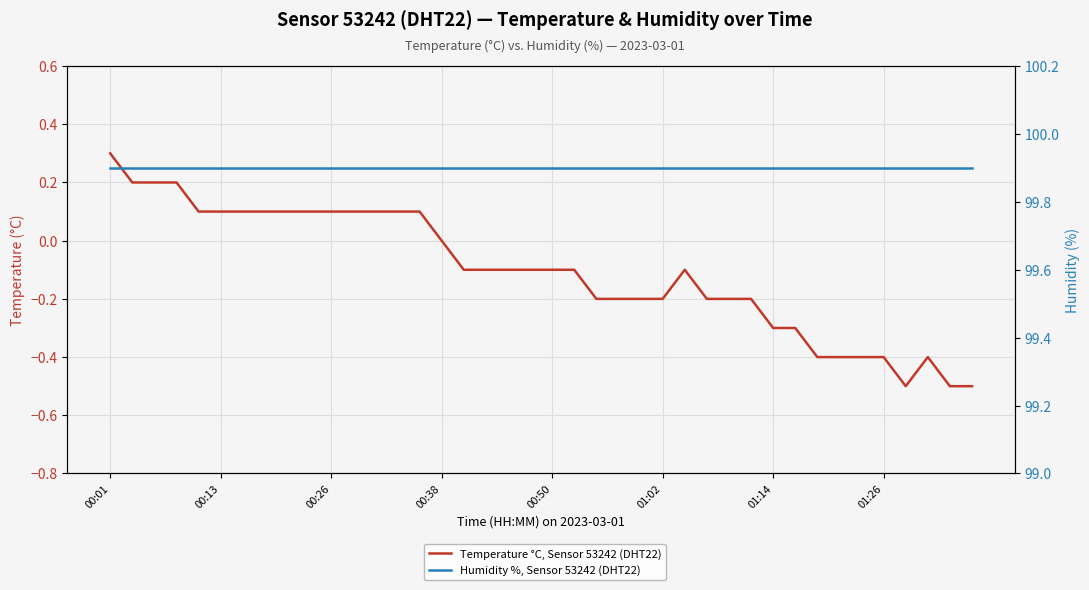

How many categories are shown in the chart?

40